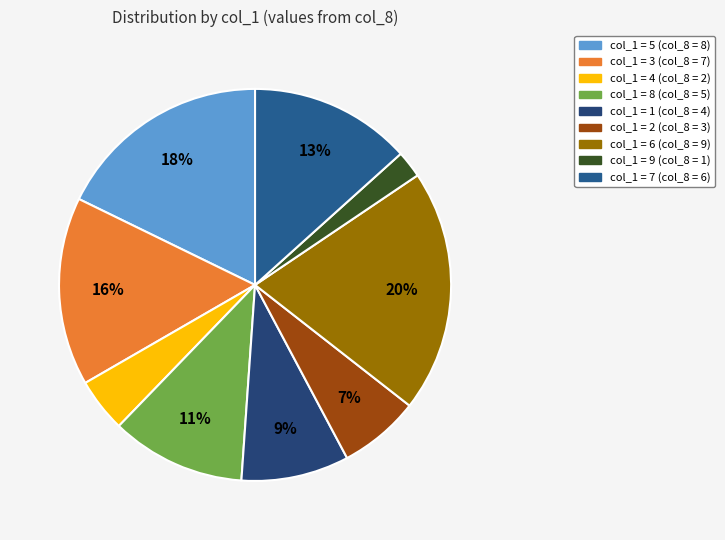

How many segments does this pie chart have?

9